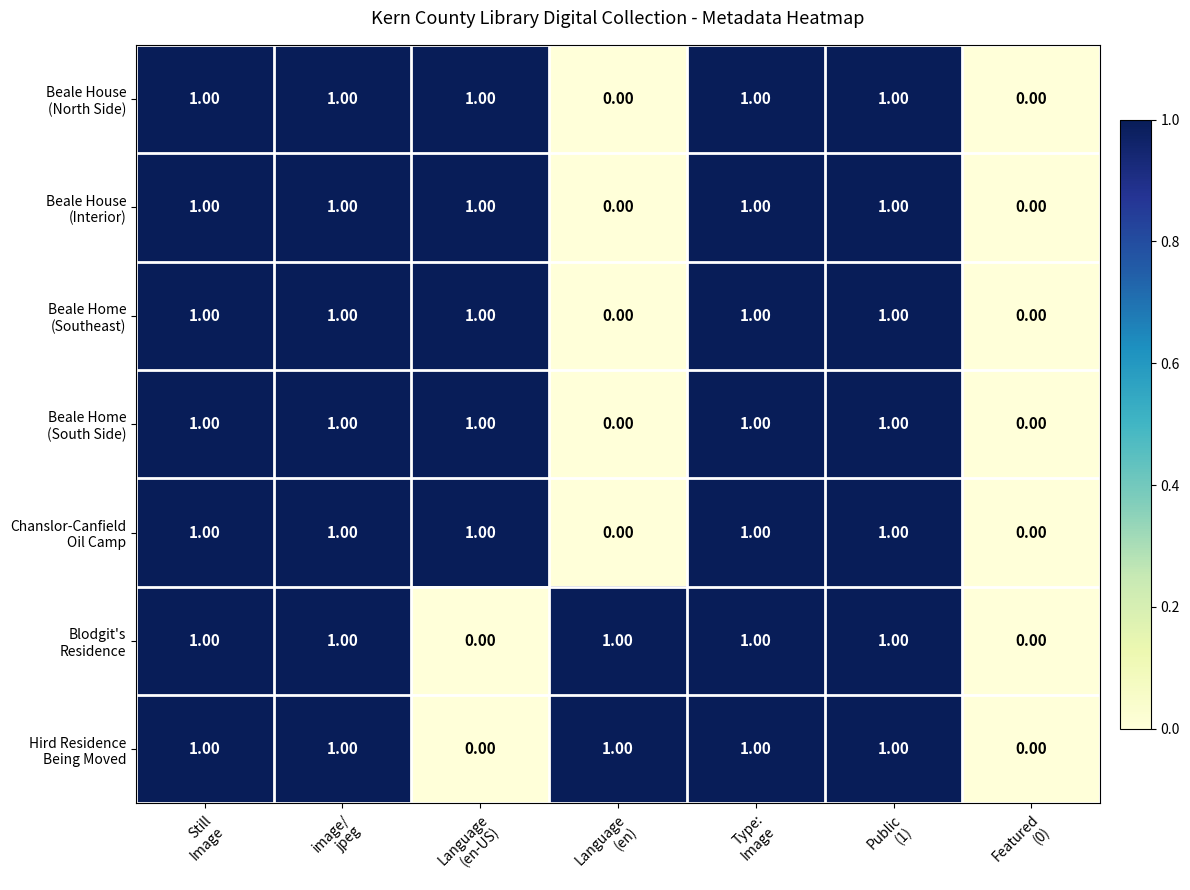

List the series in order of their peak value, highest first.

Beale House (North Side), Beale House (Interior), Beale Home (Southeast), Beale Home (South Side), Chanslor-Canfield Oil Camp, Blodgit's Residence, Hird Residence Being Moved